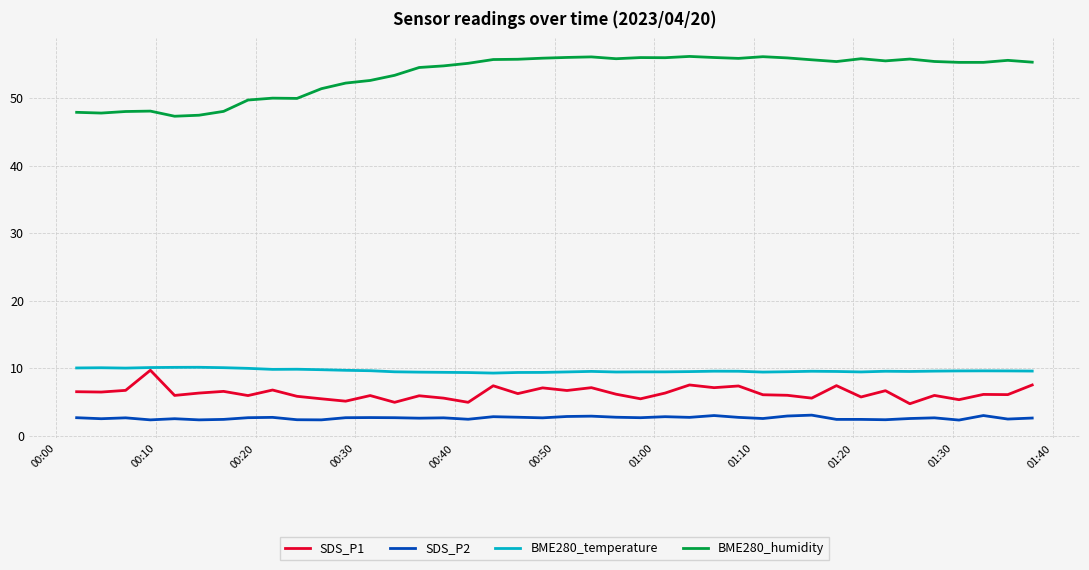

What is the sum of all BME280_humidity values?

2140.8